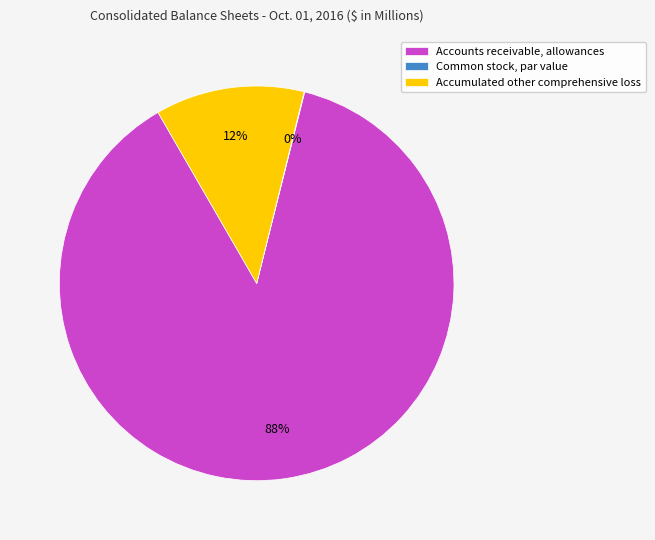

True or false: Accounts receivable, allowances accounts for 75% of the total.

False